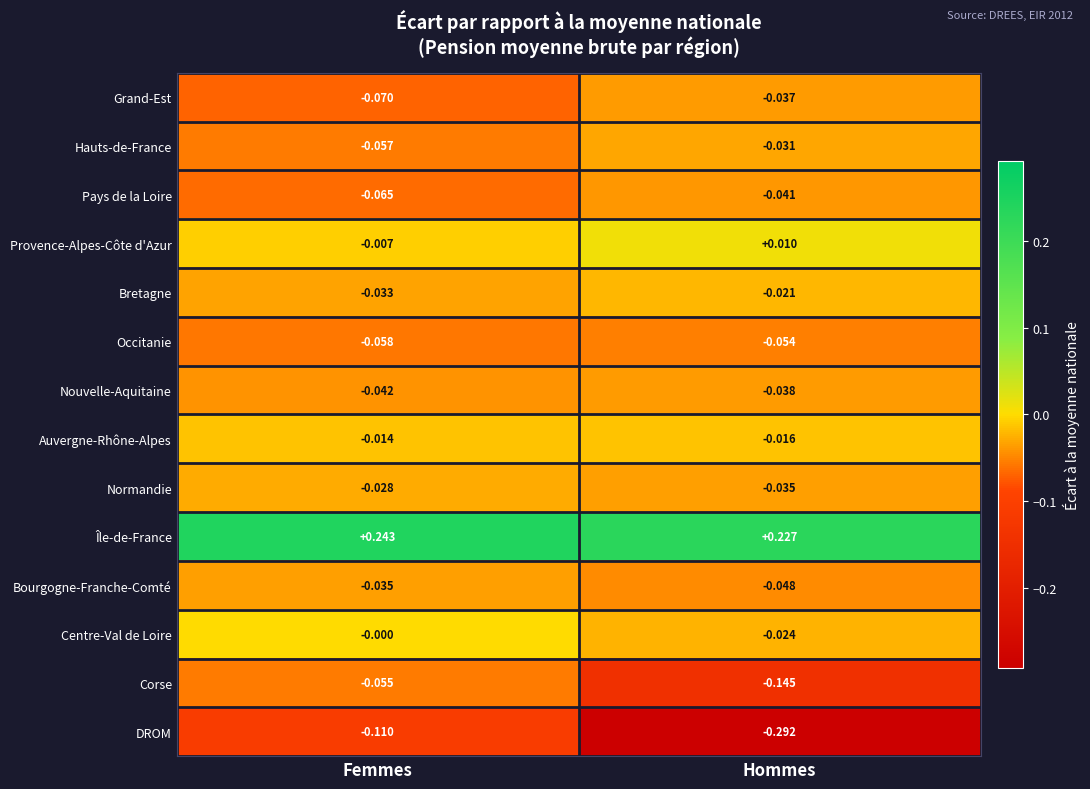

Where is Provence-Alpes-Côte d'Azur nearest to the value 0?

Femmes